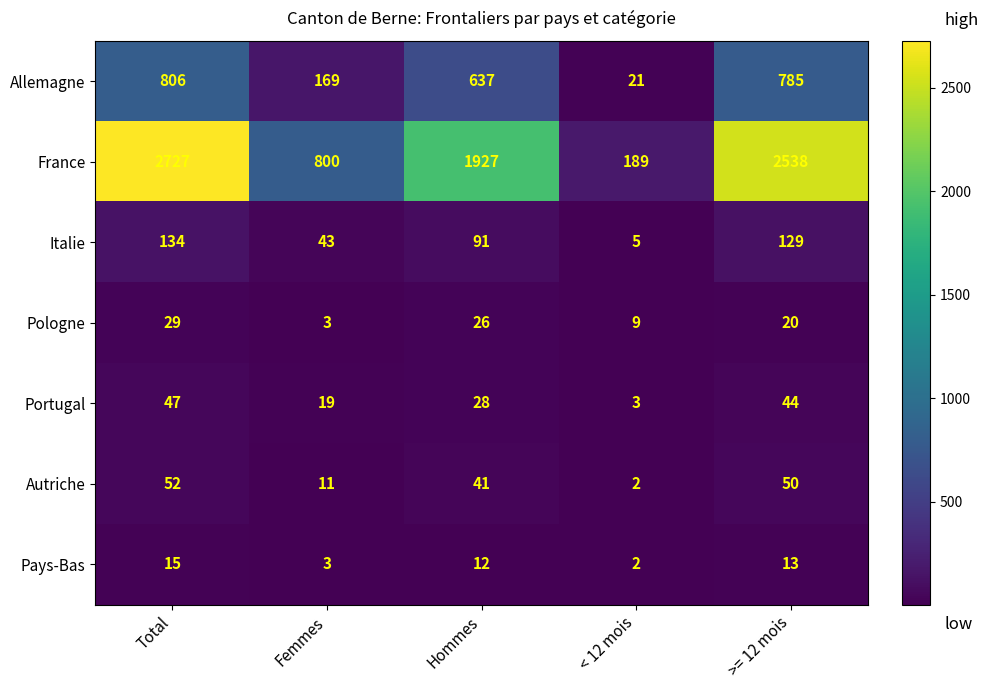

The Allemagne series shows 407 at >= 12 mois. True or false?

False